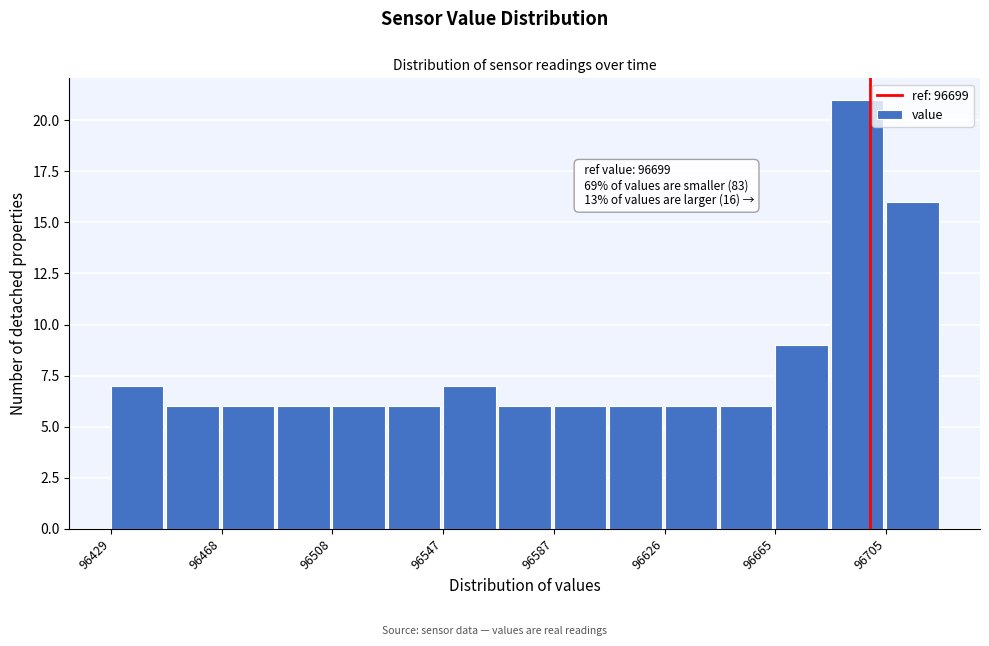

Read against the x-axis, roughly where is the centre of the tallest bar?

96695